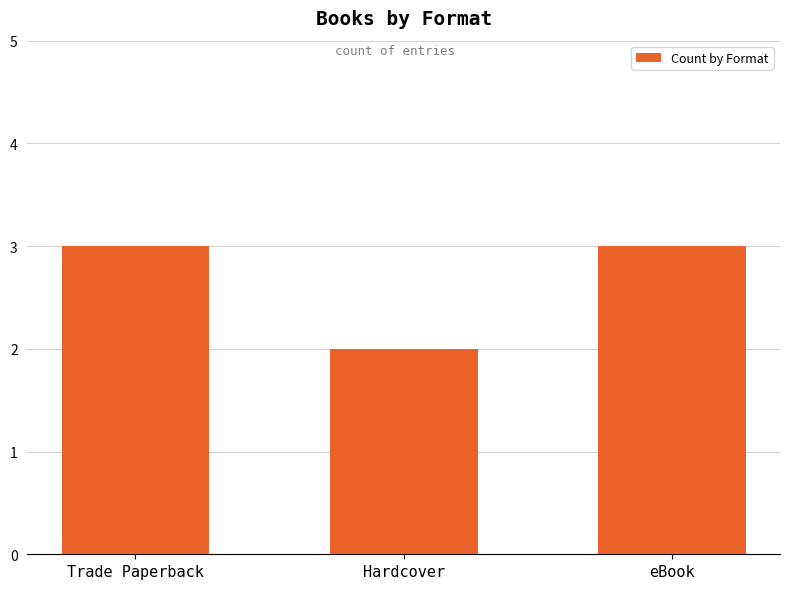

How many bars are there in total?

3